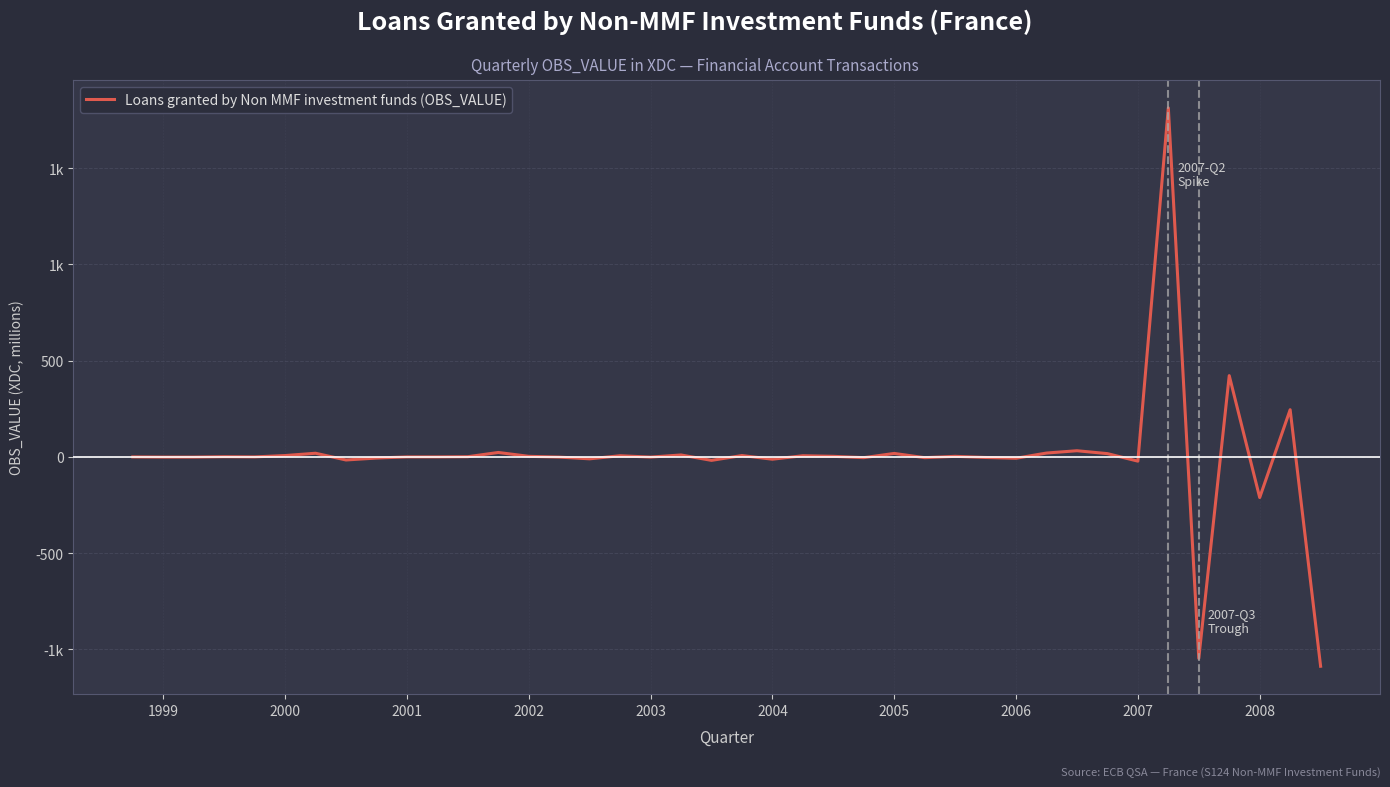

Does the chart have visible grid lines?

Yes